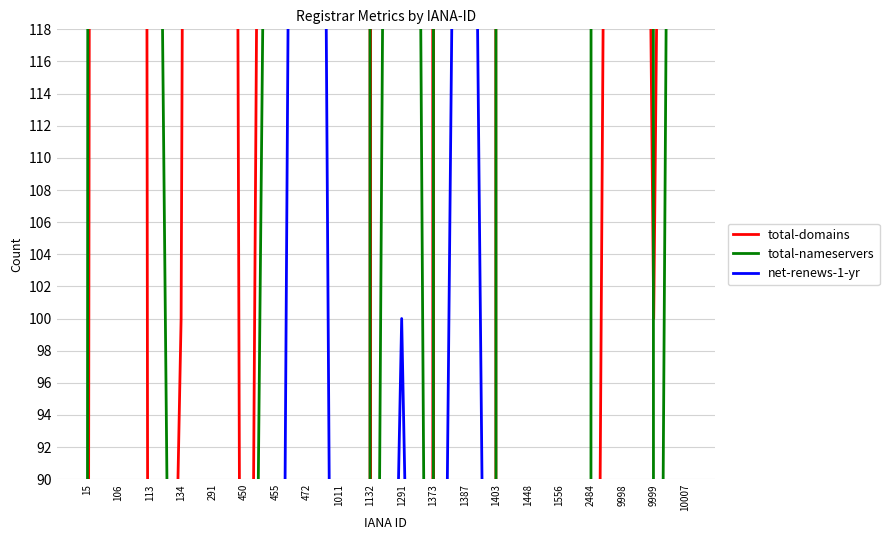

True or false: net-renews-1-yr has more than 1 interior local peaks.

True